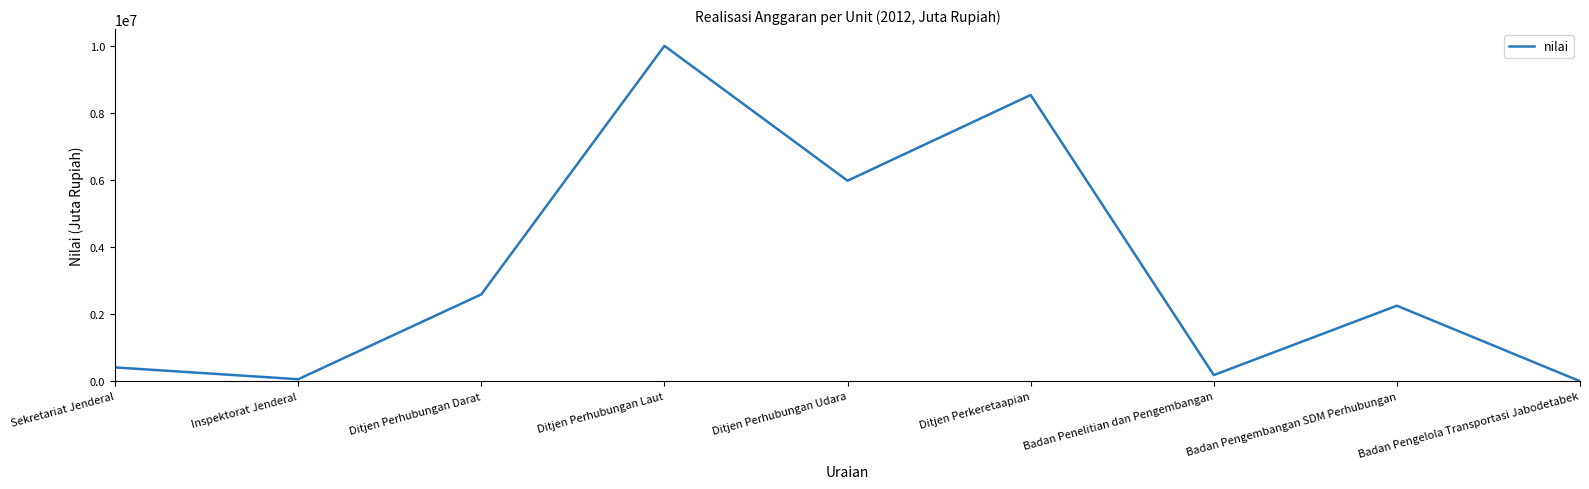

What is the difference between the maximum and minimum values?

9999139